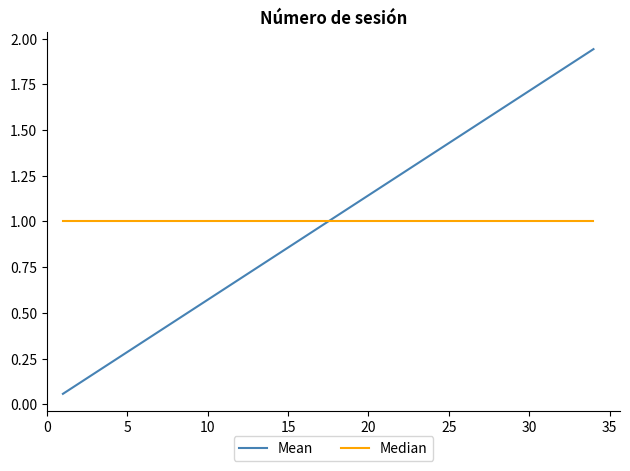

Which series has the widest spread of values?

Mean